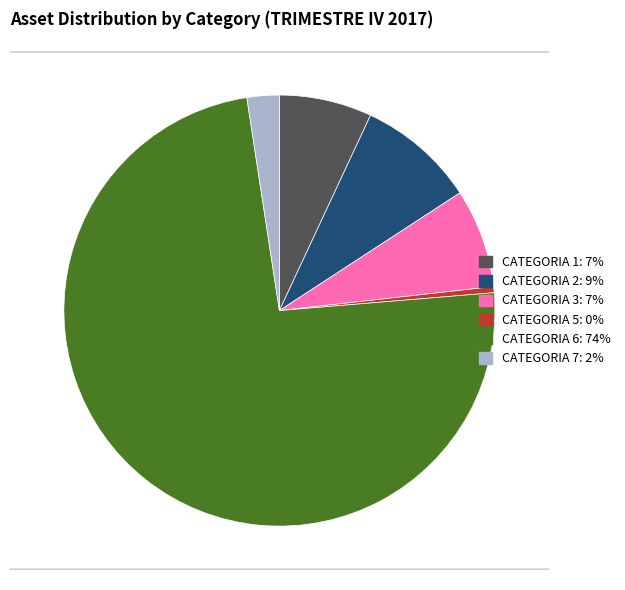

Is there any slice that represents more than half of the pie?

Yes